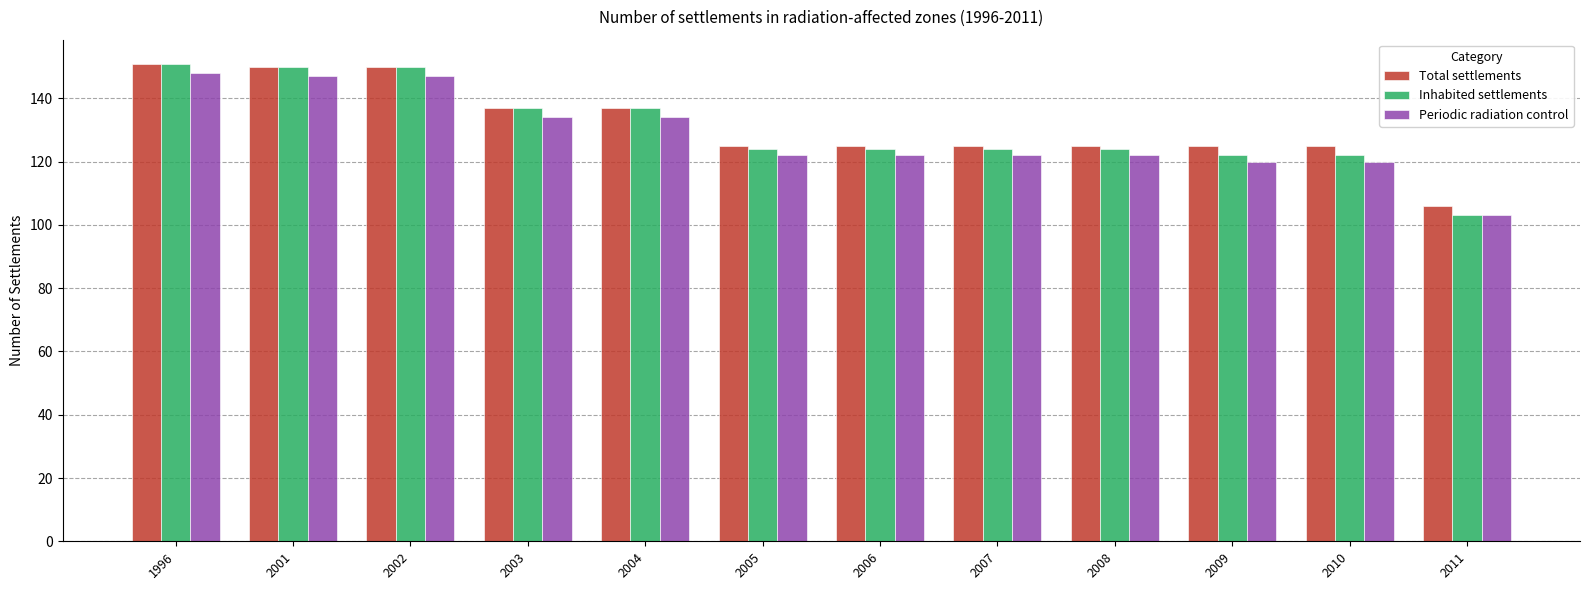

What is the total value across all series at 2005?

371